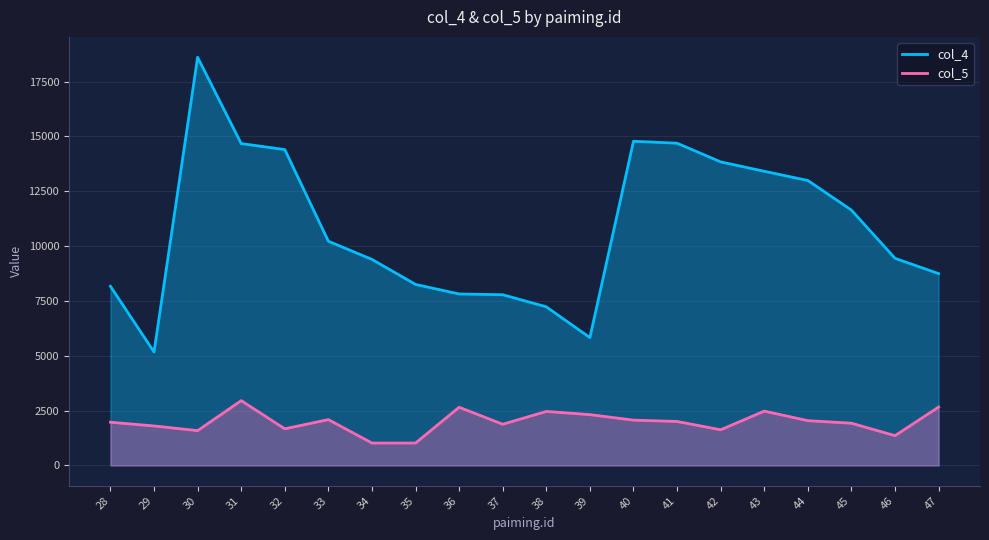

At which label is col_4 closest to 11892?

45